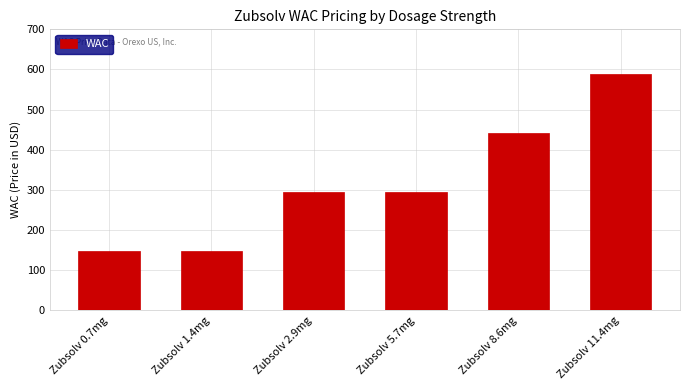

What is the label of the 4th bar from the left?

Zubsolv 5.7mg